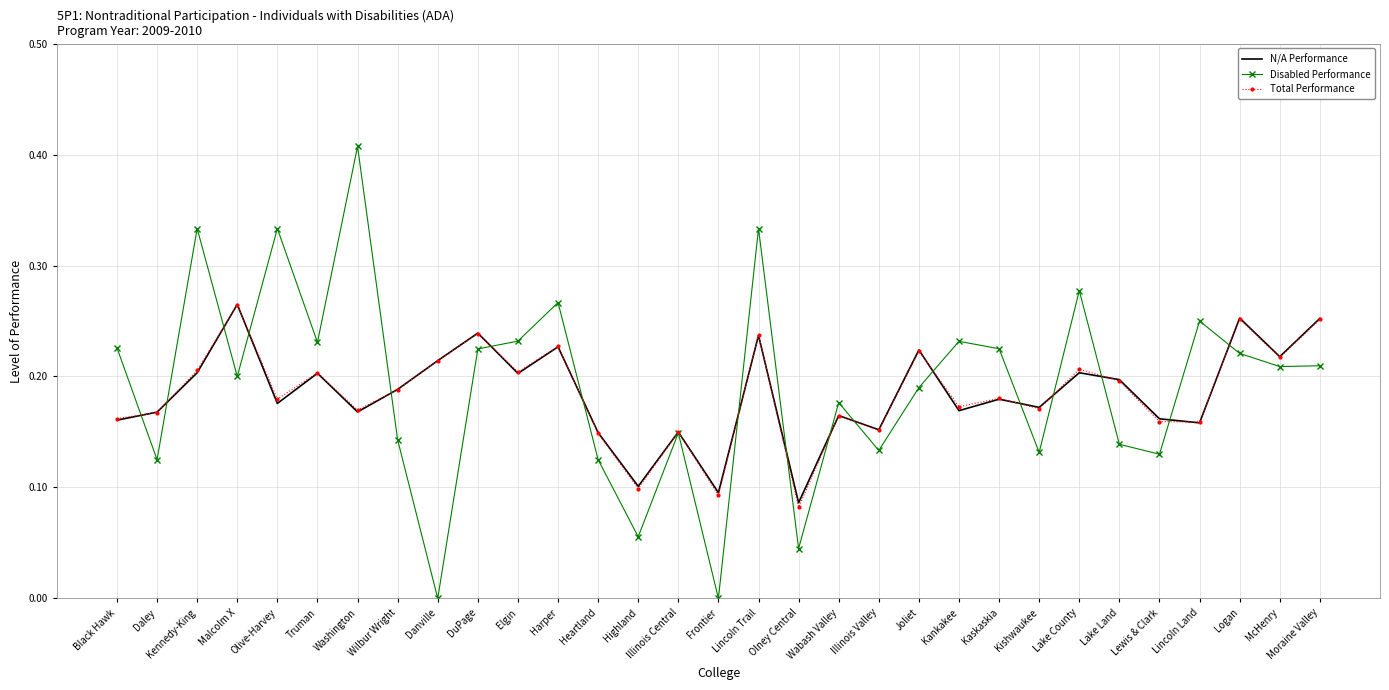

At which category is the sum across all series the highest?

Lincoln Trail